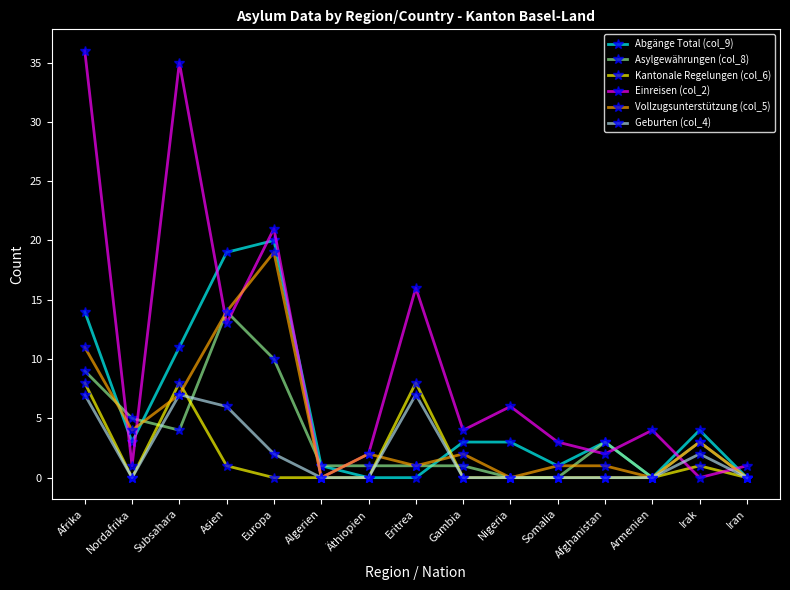

Which series changed the most between Subsahara and Eritrea?

Einreisen (col_2)